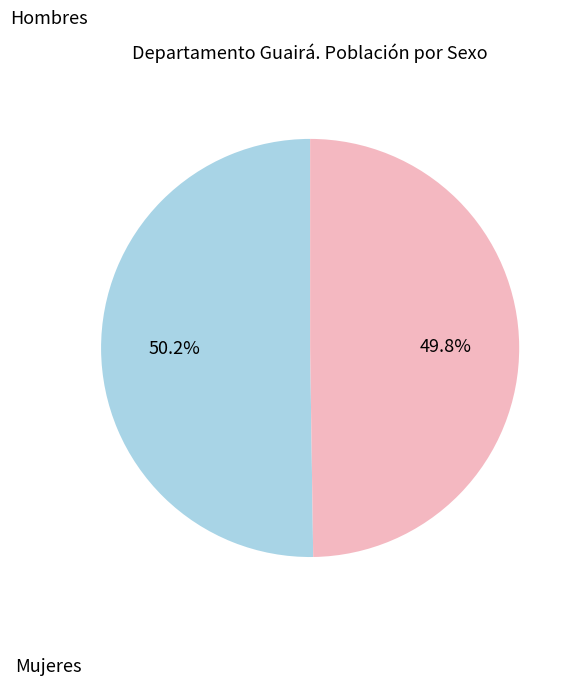

To the nearest percent, what is the average slice percentage?

50%